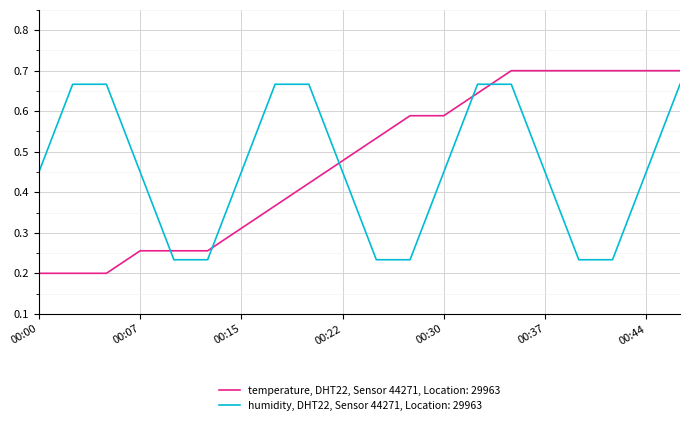

Which series has the largest range (max minus min)?

temperature, DHT22, Sensor 44271, Location: 29963